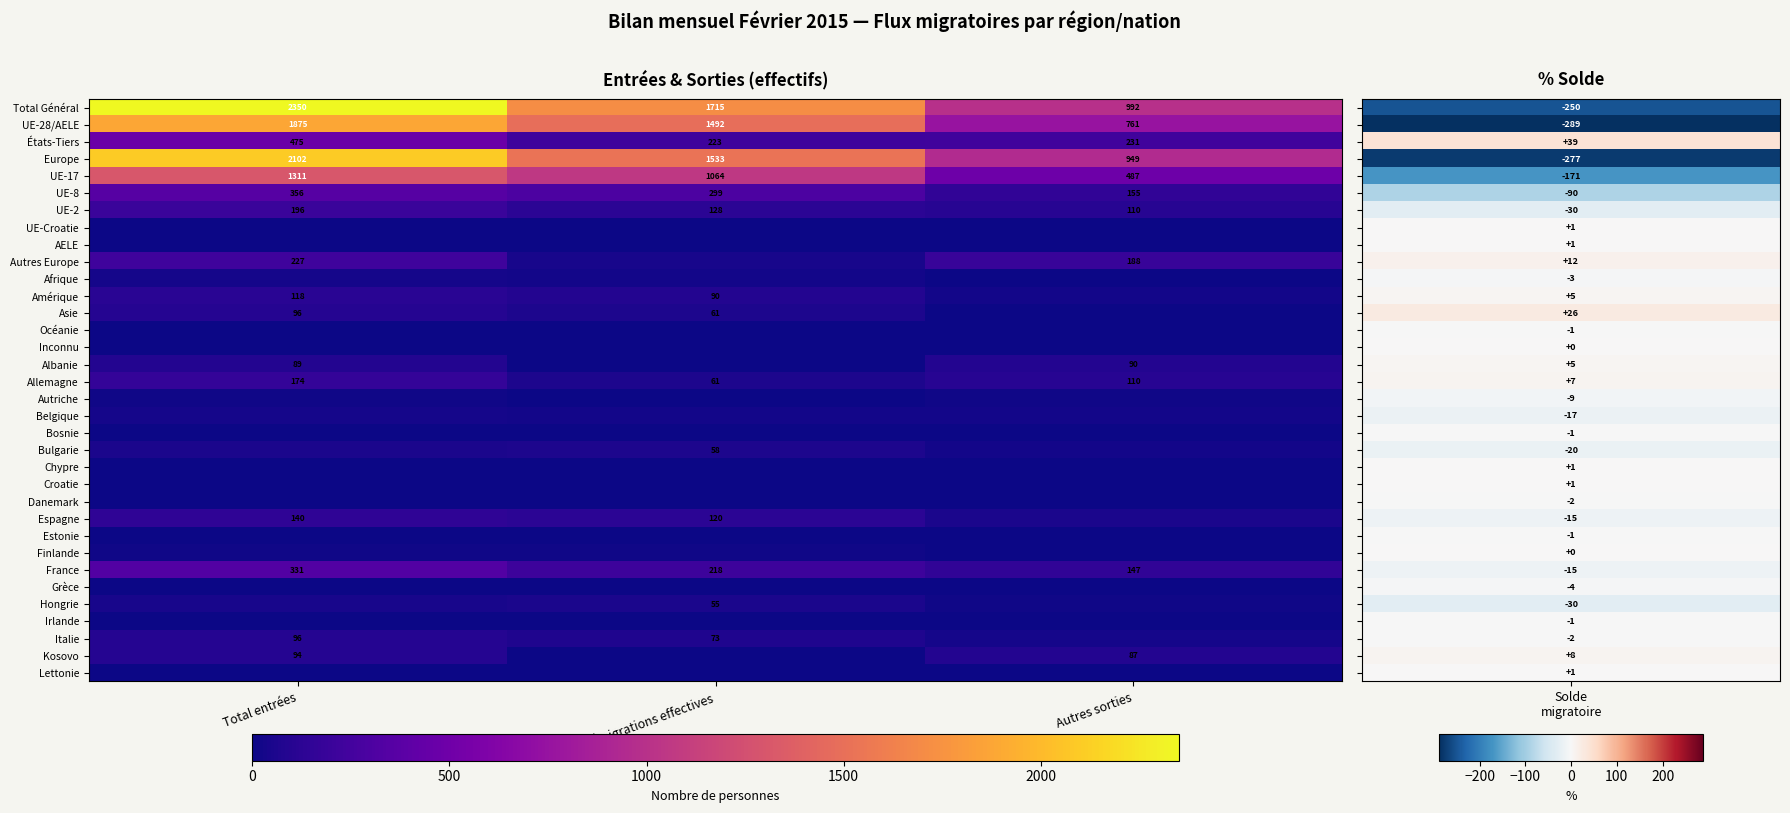

The value of Allemagne at Autres sorties is 192. True or false?

False